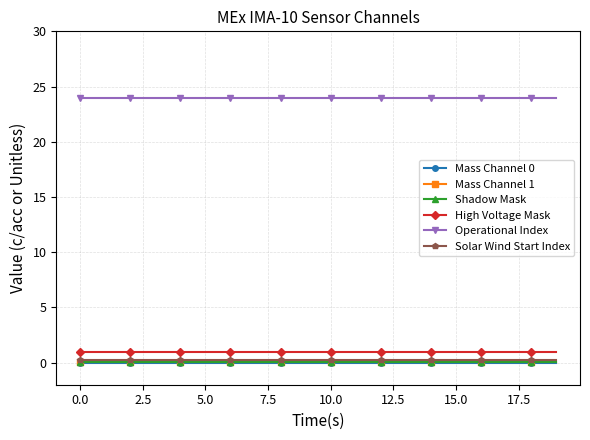

True or false: Operational Index and Shadow Mask intersect in this chart.

False